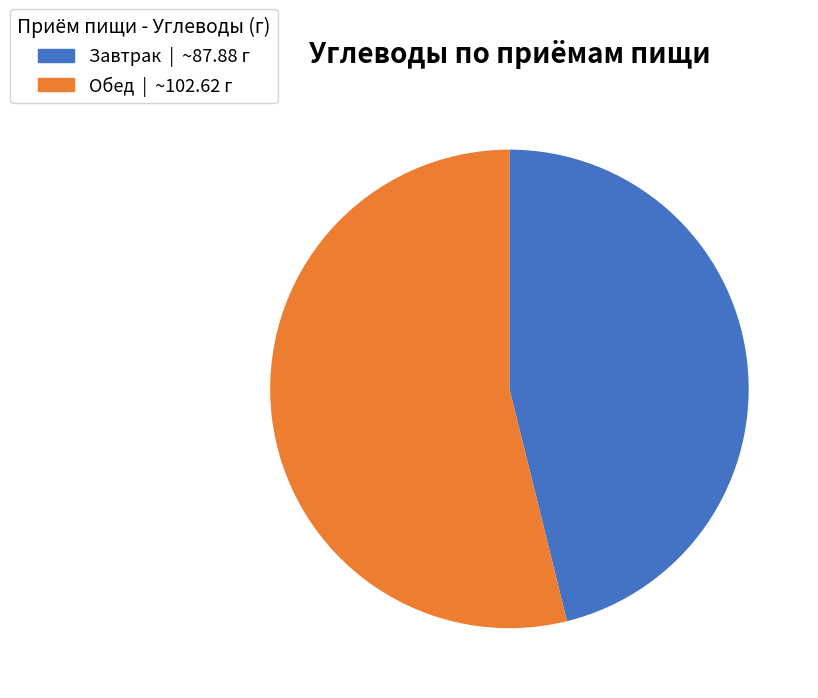

Which category accounts for the majority?

Обед